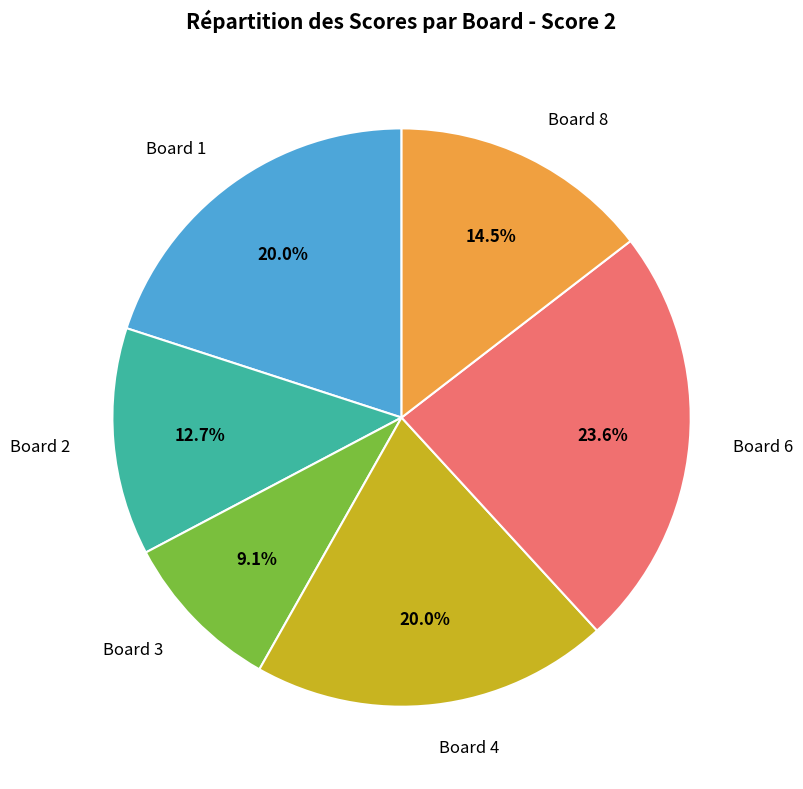

Between Board 8 and Board 6, which is larger?

Board 6